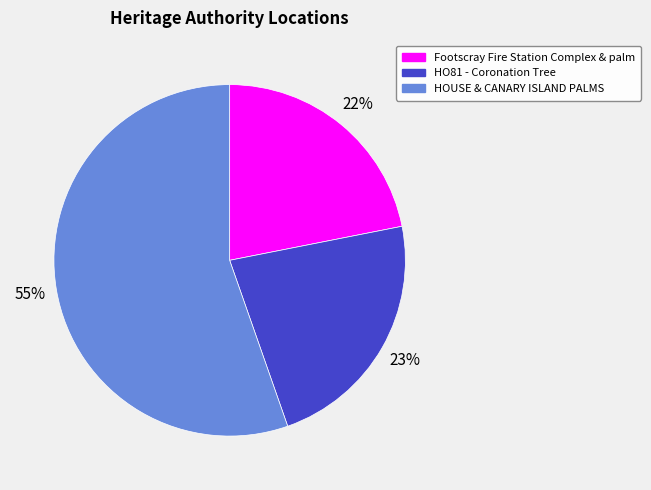

How many slices are in this pie chart?

3